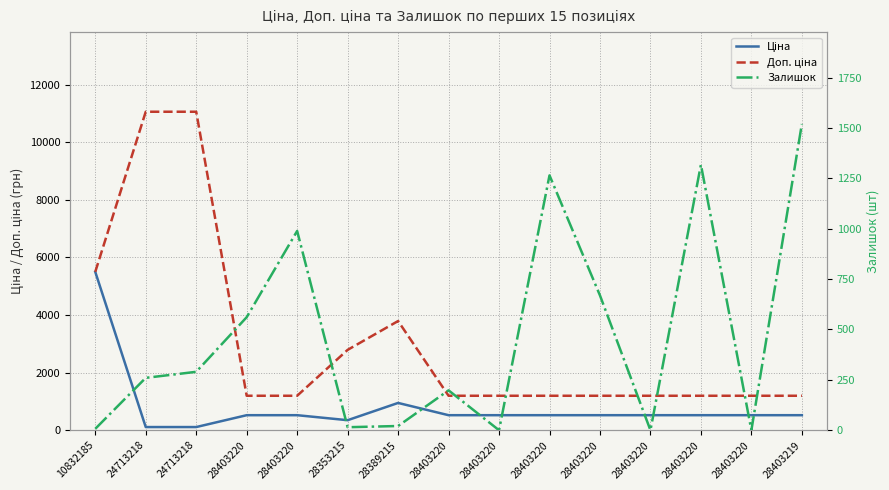

At which label does Ціна reach its minimum?

24713218